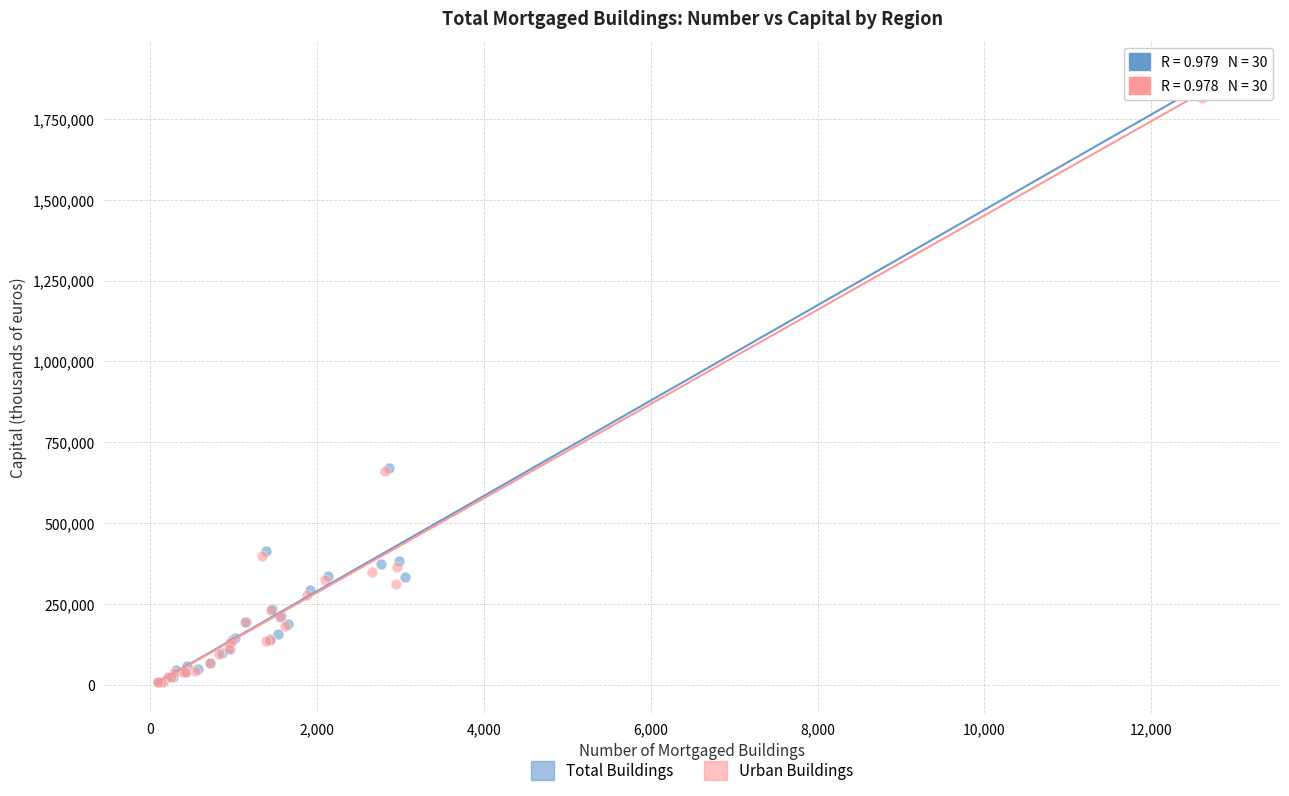

Which series has the largest Y range (max minus min)?

Total Buildings